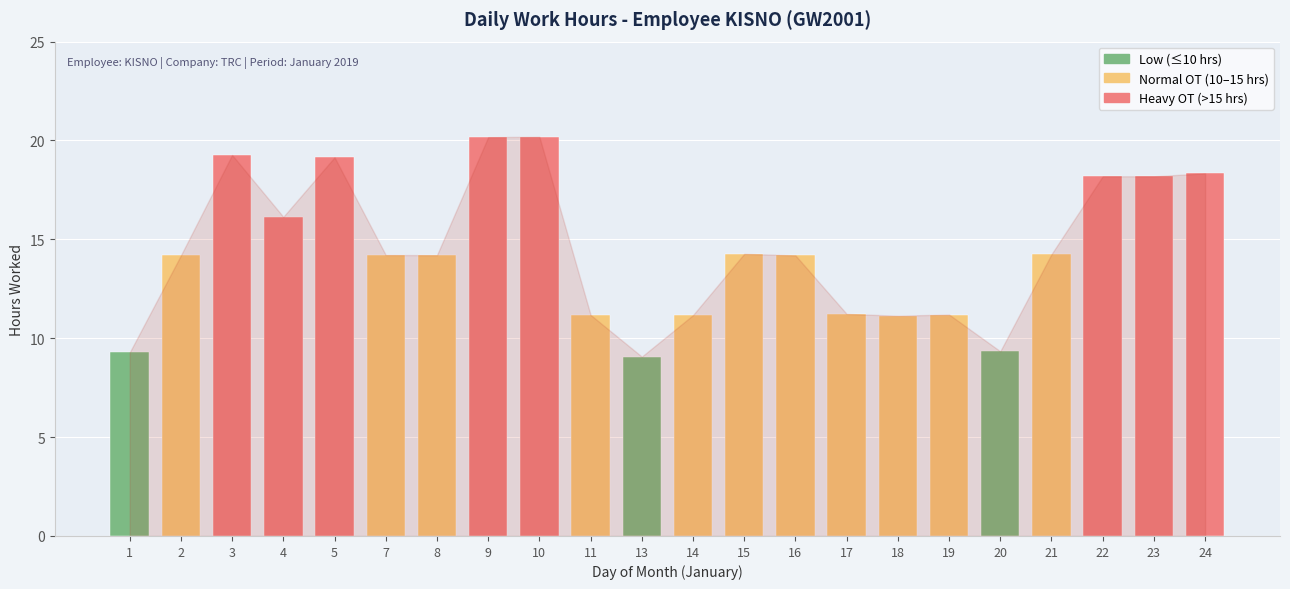

What is the change in value from 9 to 24?

-1.8